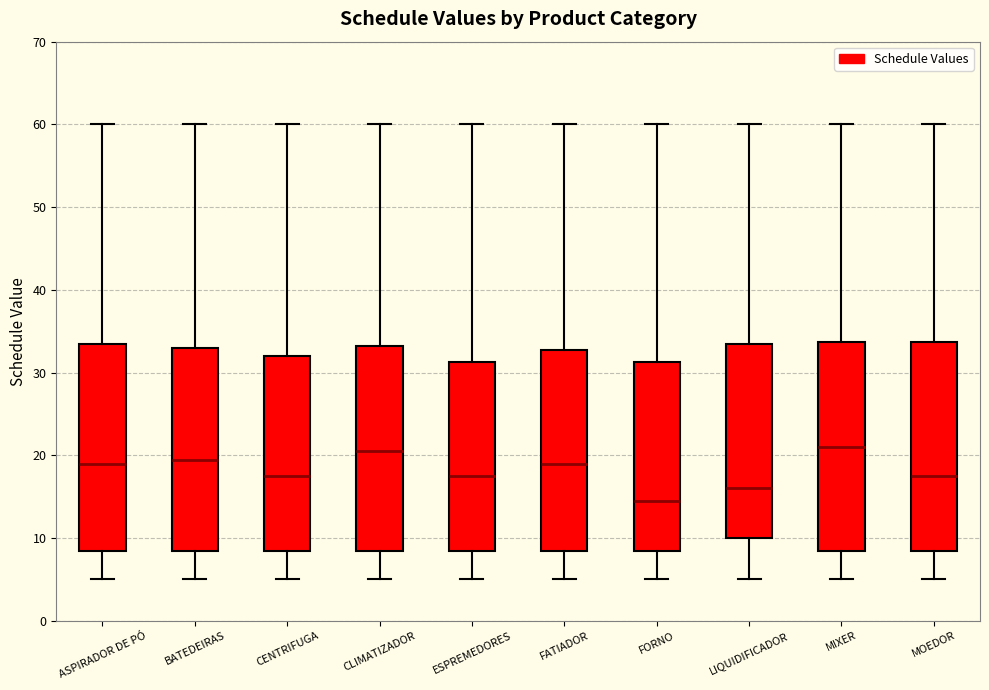

Reading left to right, transcribe this box plot: for each box, give where its median line is, the range the box spans, and where its two whiskers end, as read against the y-axis. The values are not printed on the chart, so give them approximately, as read against the axis.

ASPIRADOR DE PÓ: median 19, box 9 to 34, whiskers 5 to 60
BATEDEIRAS: median 20, box 9 to 33, whiskers 5 to 60
CENTRIFUGA: median 18, box 9 to 32, whiskers 5 to 60
CLIMATIZADOR: median 21, box 9 to 33, whiskers 5 to 60
ESPREMEDORES: median 18, box 9 to 31, whiskers 5 to 60
FATIADOR: median 19, box 9 to 33, whiskers 5 to 60
FORNO: median 15, box 9 to 31, whiskers 5 to 60
LIQUIDIFICADOR: median 16, box 10 to 34, whiskers 5 to 60
MIXER: median 21, box 9 to 34, whiskers 5 to 60
MOEDOR: median 18, box 9 to 34, whiskers 5 to 60